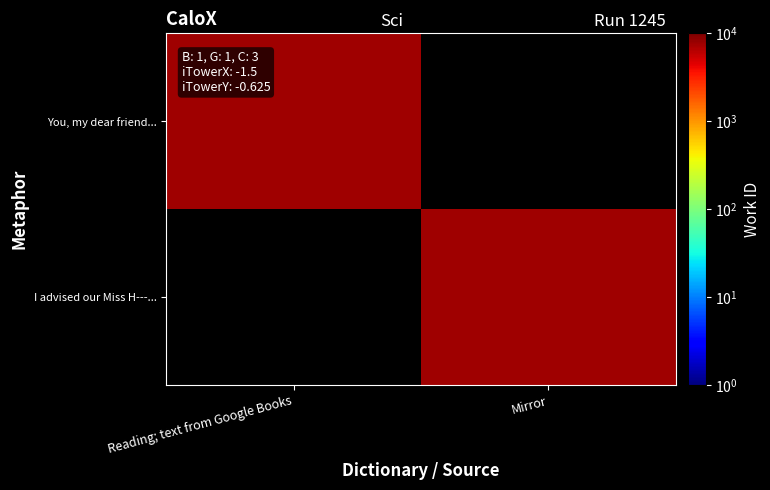

Between Mirror and Reading; text from Google Books, which is larger?

Reading; text from Google Books